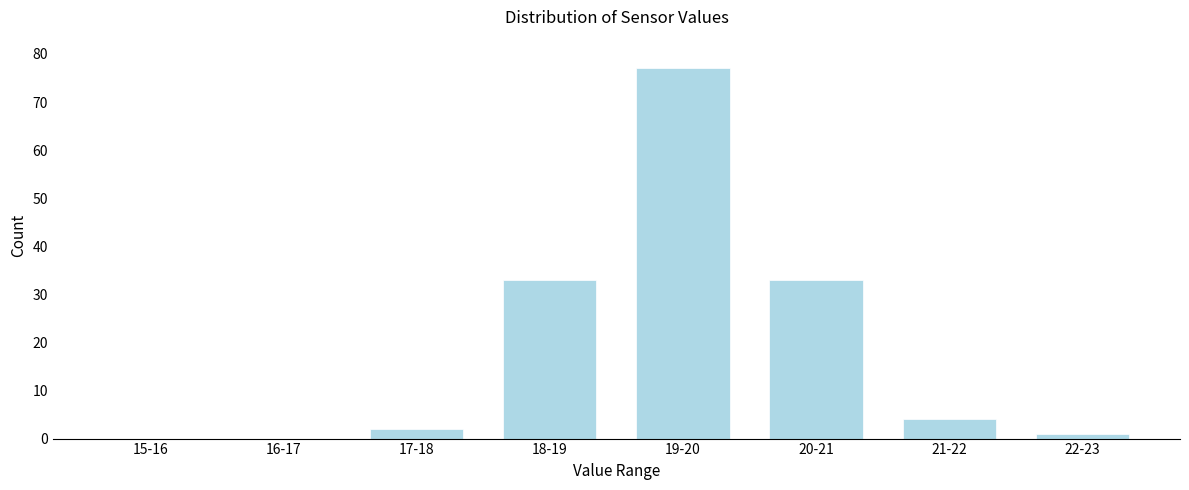

Reading right to left, transcribe all the data shown in this chart.

22-23=1	21-22=4	20-21=33	19-20=77	18-19=33	17-18=2	16-17=0	15-16=0